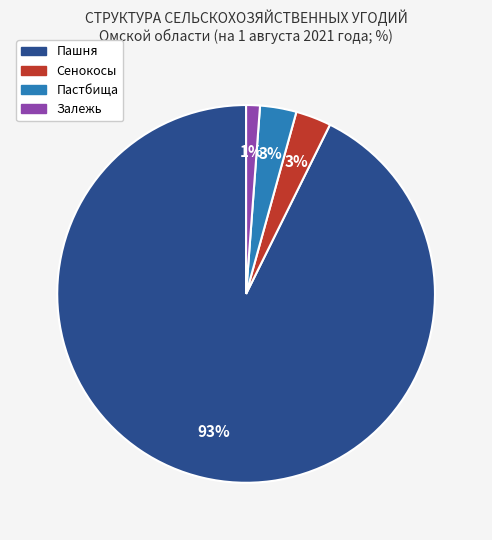

Between Пашня and Сенокосы, which is larger?

Пашня